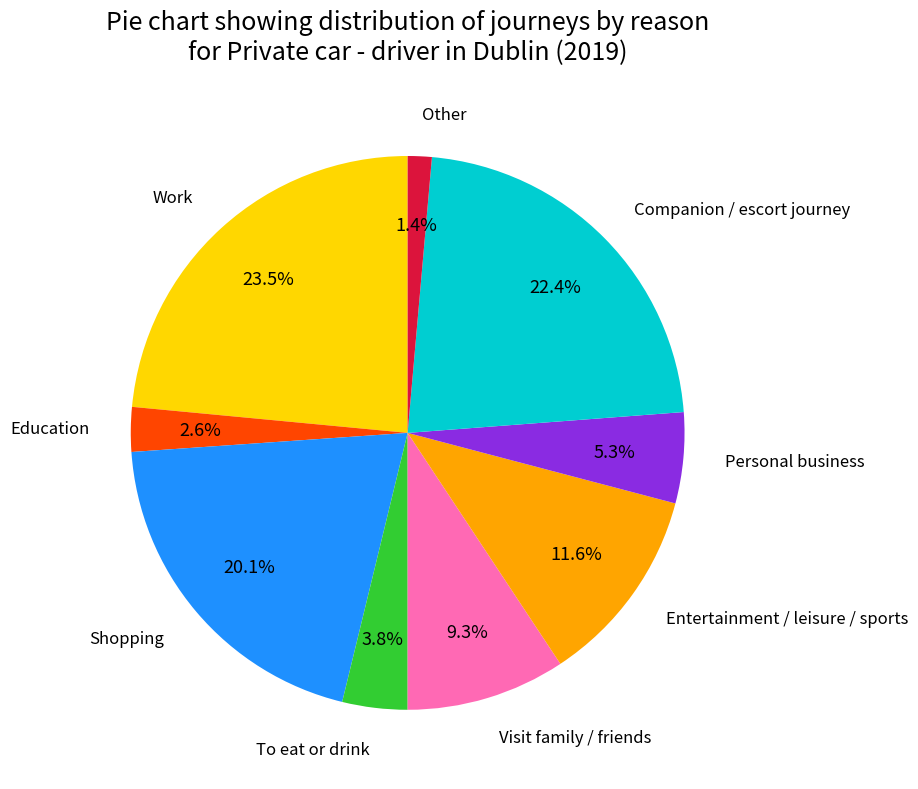

Does any single category account for the majority?

No